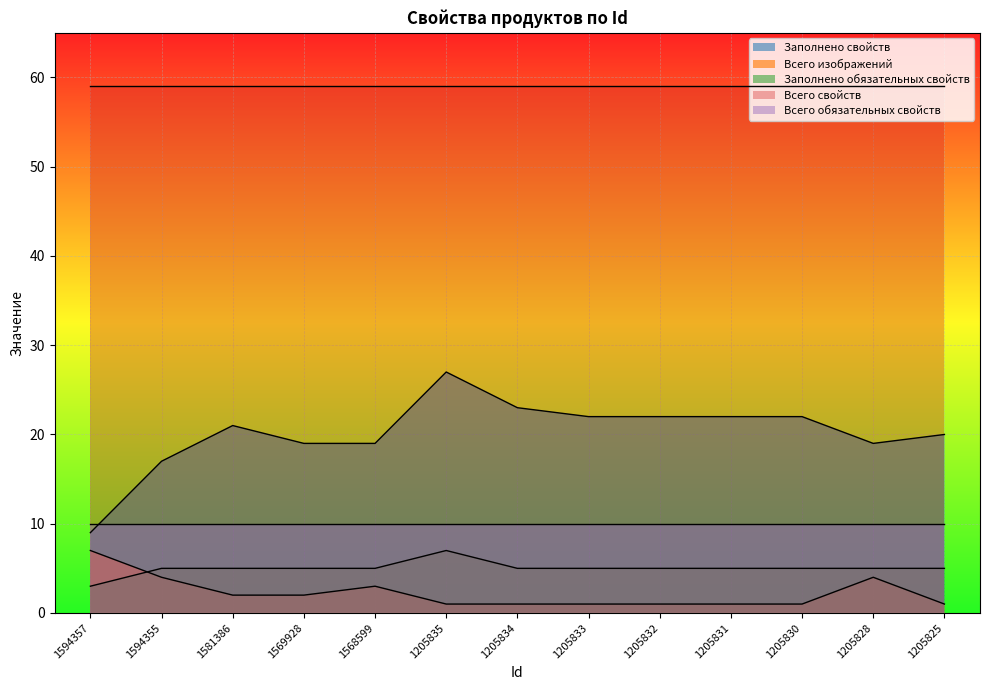

What is the value of the Всего изображений point at the 13th from the left?

1